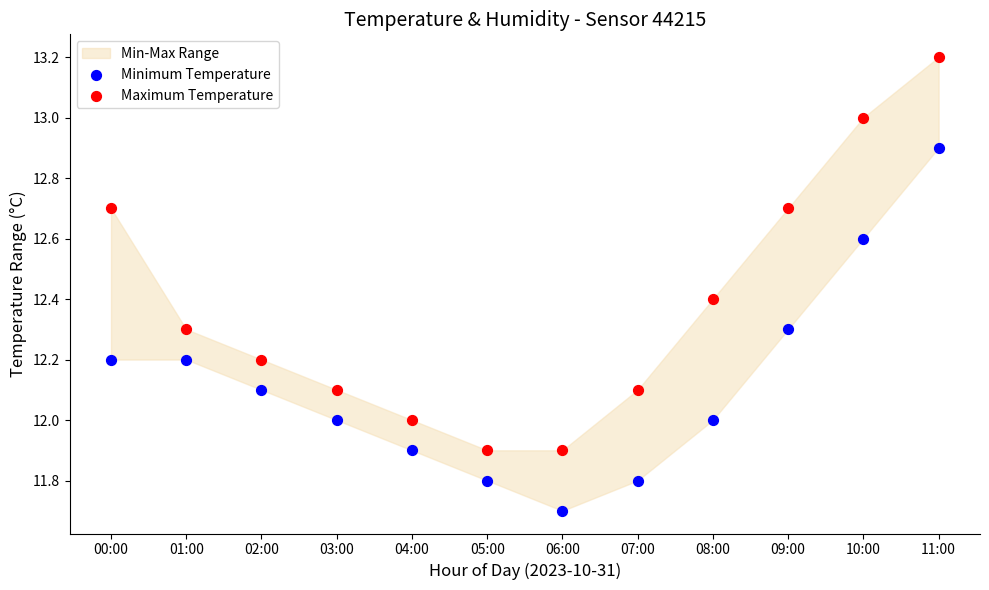

Which series contains the lowest Y value?

Minimum Temperature